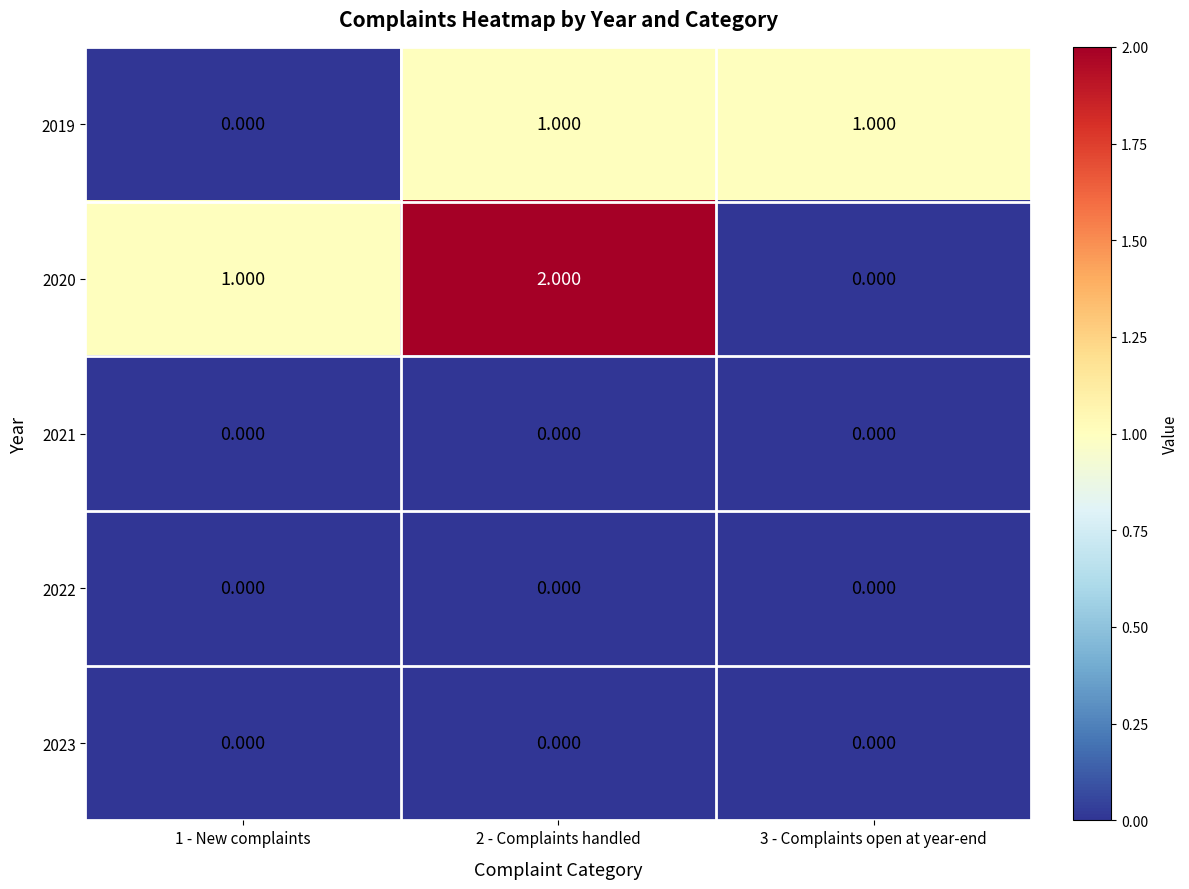

Reading right to left, list all the values displayed in this chart.

2019: 3 - Complaints open at year-end=1	2 - Complaints handled=1	1 - New complaints=0
2020: 3 - Complaints open at year-end=0	2 - Complaints handled=2	1 - New complaints=1
2021: 3 - Complaints open at year-end=0	2 - Complaints handled=0	1 - New complaints=0
2022: 3 - Complaints open at year-end=0	2 - Complaints handled=0	1 - New complaints=0
2023: 3 - Complaints open at year-end=0	2 - Complaints handled=0	1 - New complaints=0